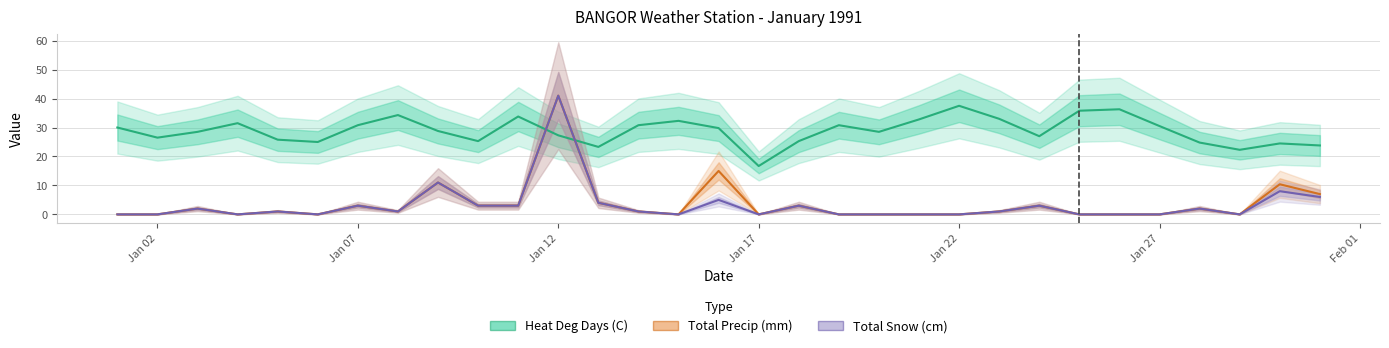

Is it true that Heat Deg Days (C) equals 16.7 at Jan 17?

True